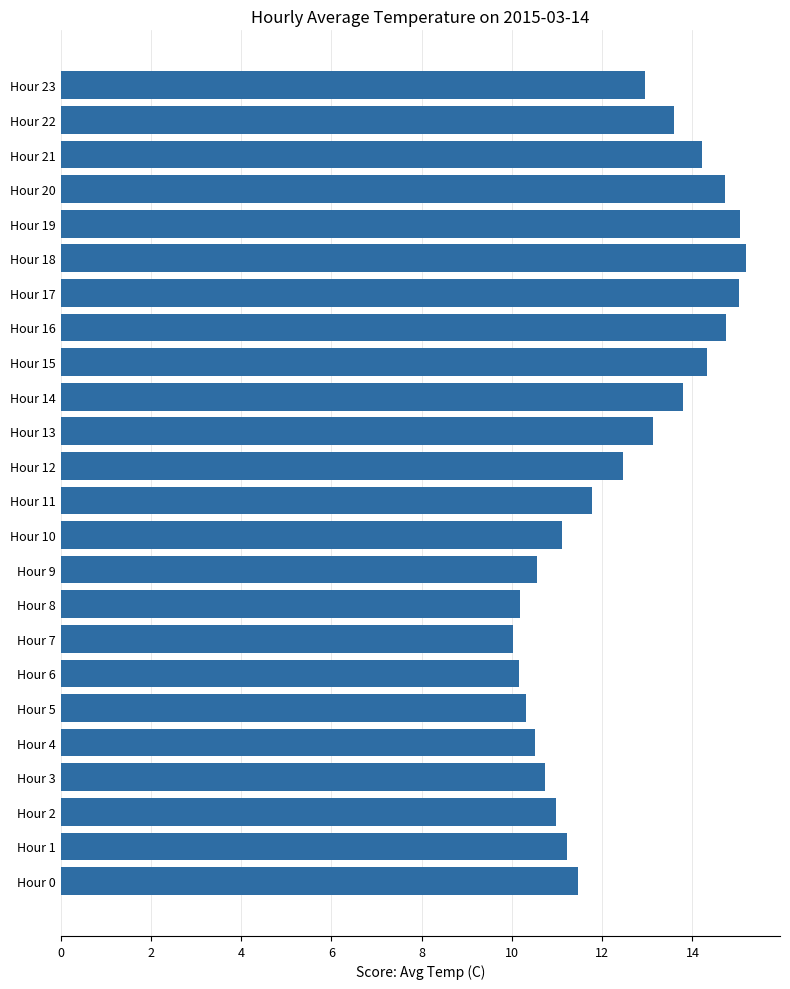

What is the minimum value shown in the chart?

10.0